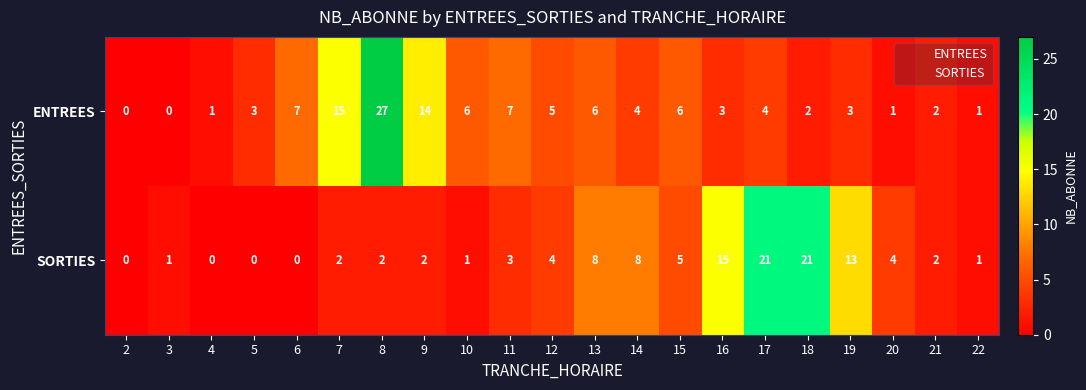

Which series has the widest spread of values?

ENTREES